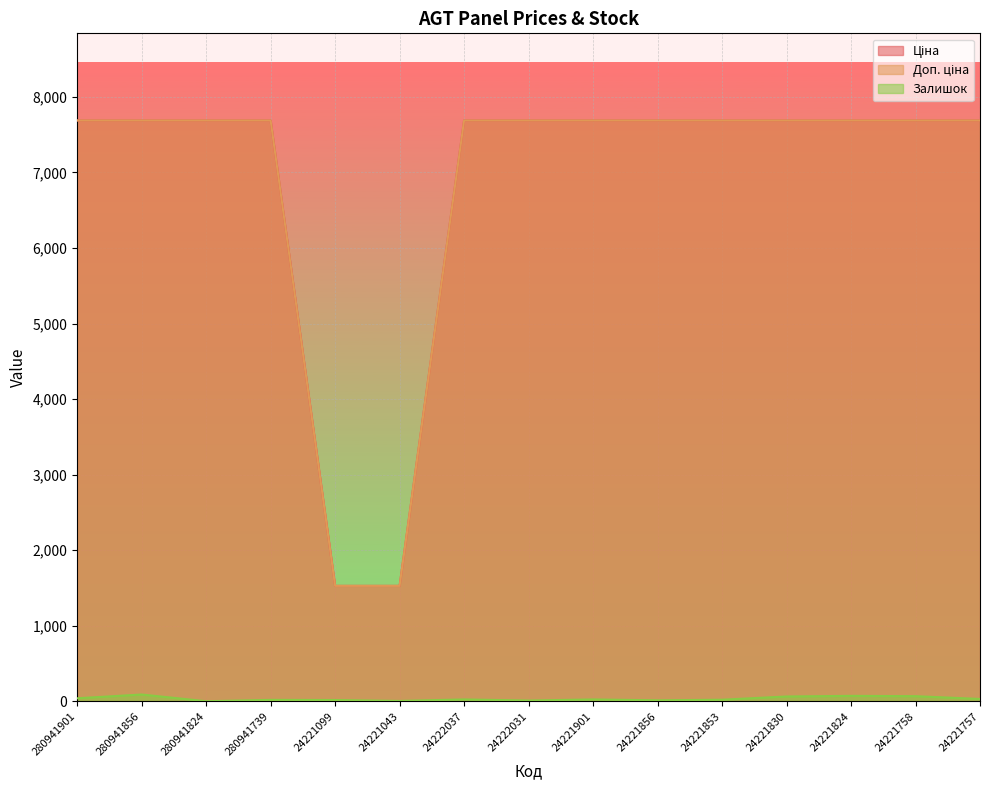

True or false: Залишок and Ціна intersect in this chart.

False